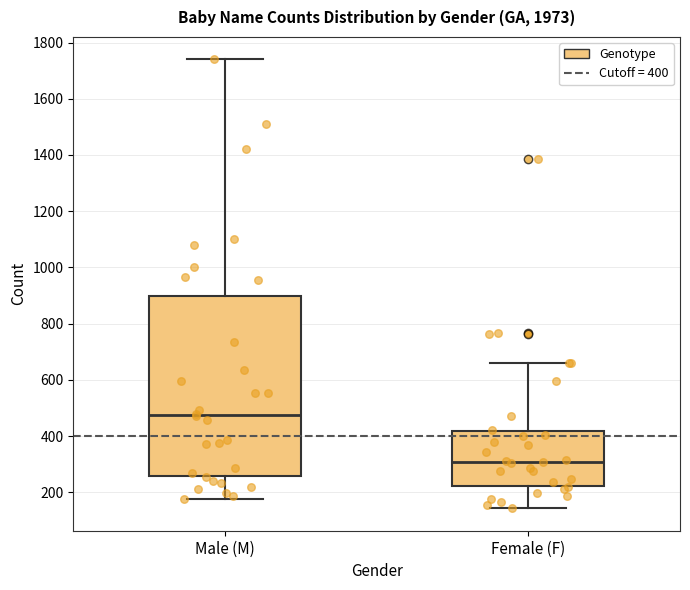

Which box has the lowest median line?

Female (F)